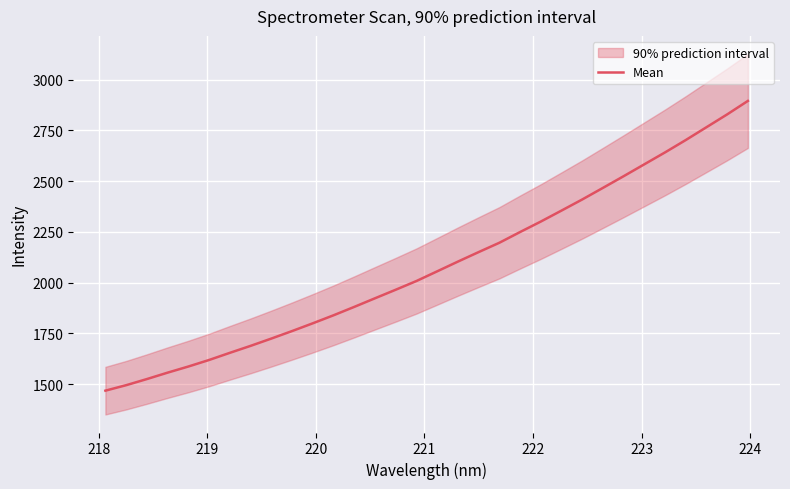

What is the maximum value for Mean?

2895.0